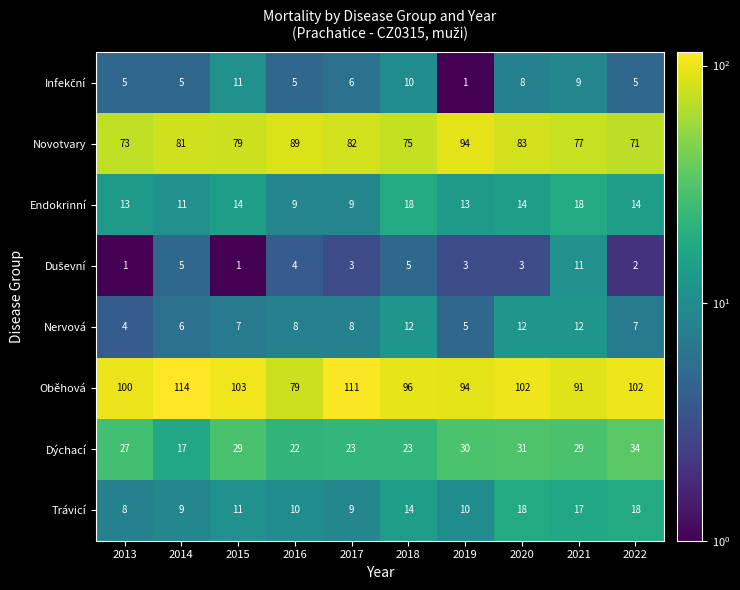

What is the spread (max minus min) of values at 2021?

82